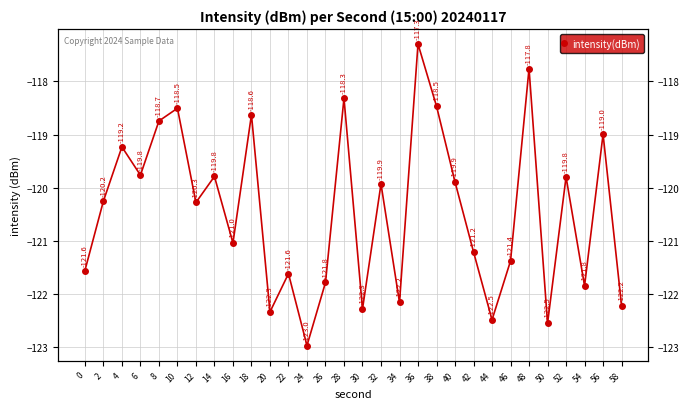

How many interior local valleys (lower than both neighbors) does the data have?

10